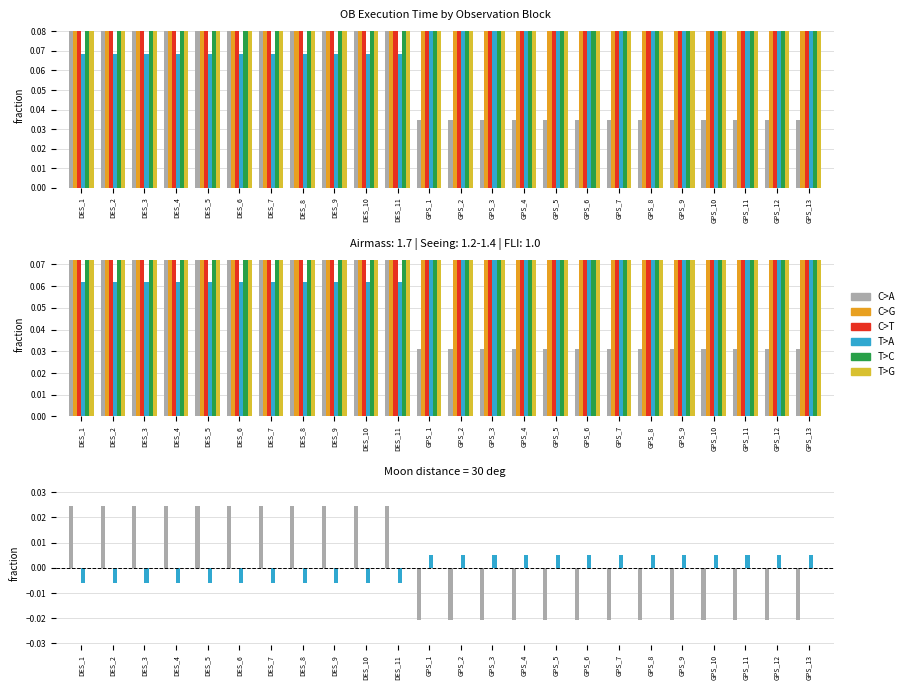

What is the label of the 22nd bar from the left?

GPS_11